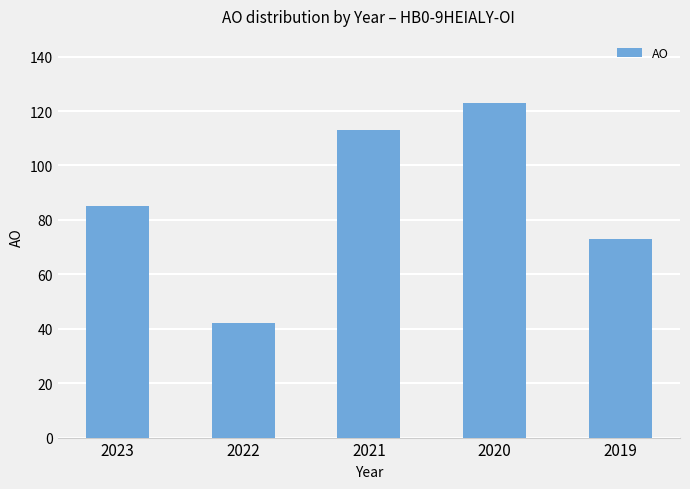

What is the difference between the maximum and minimum values?

81